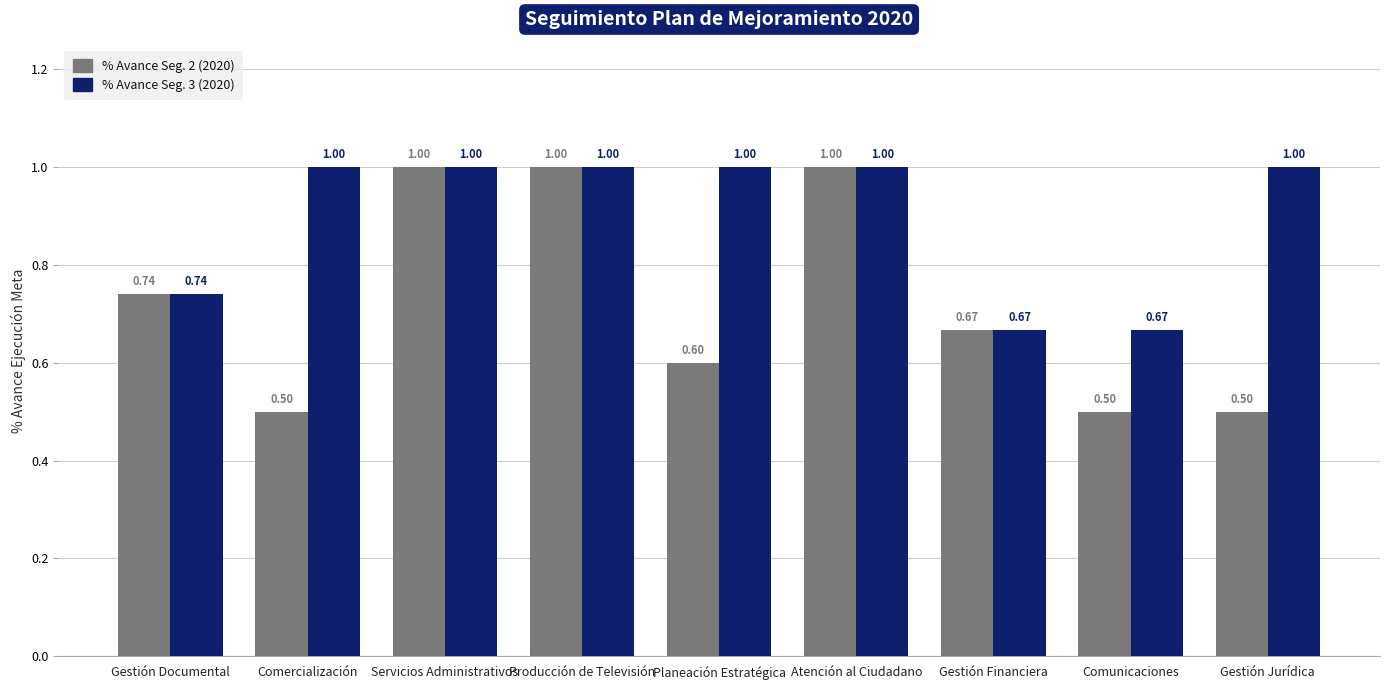

How many % Avance Seg. 2 (2020) values are between 0 and 1?

9